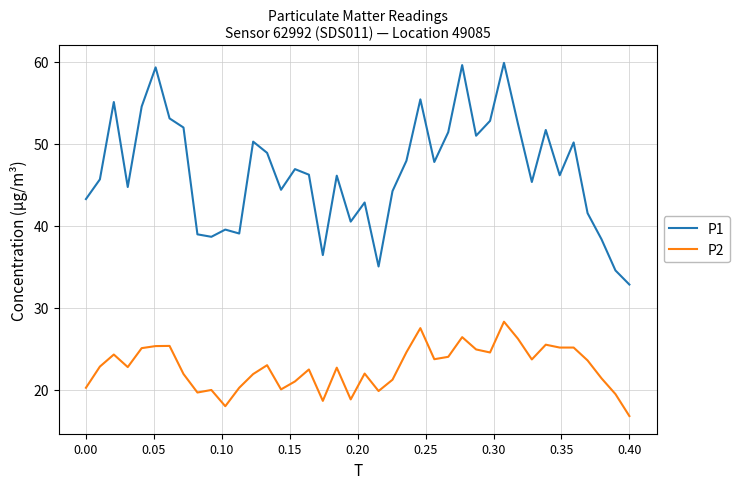

List the series in order of their peak value, highest first.

P1, P2